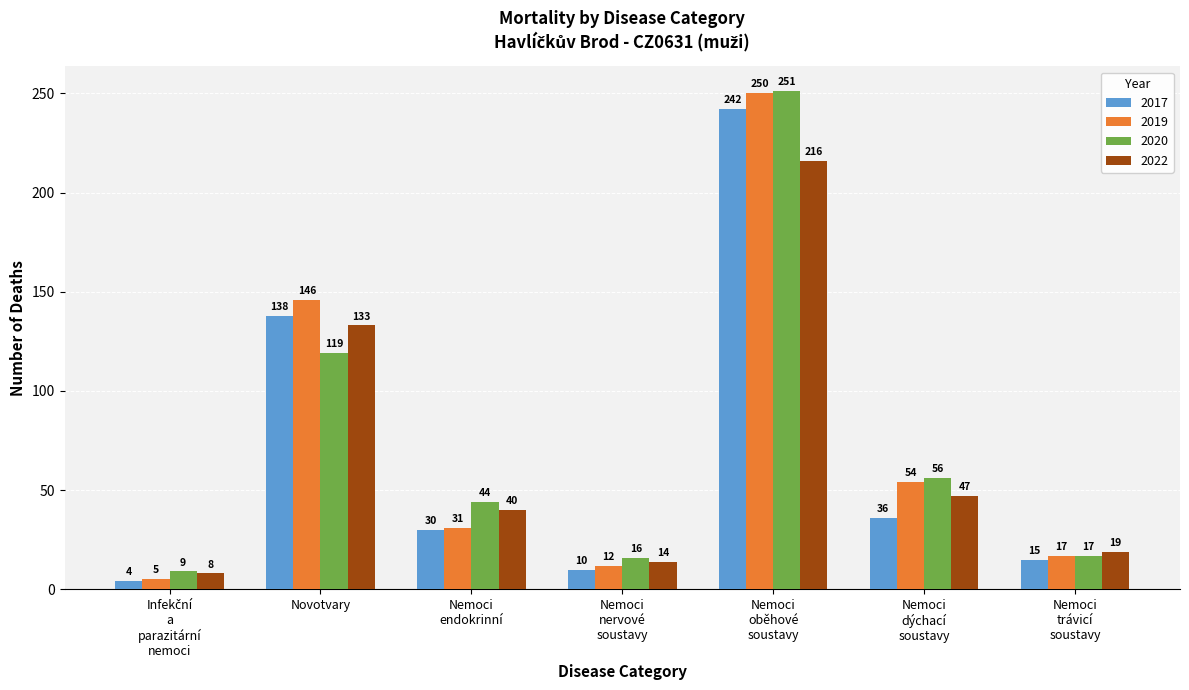

How many bars are there in each group?

4